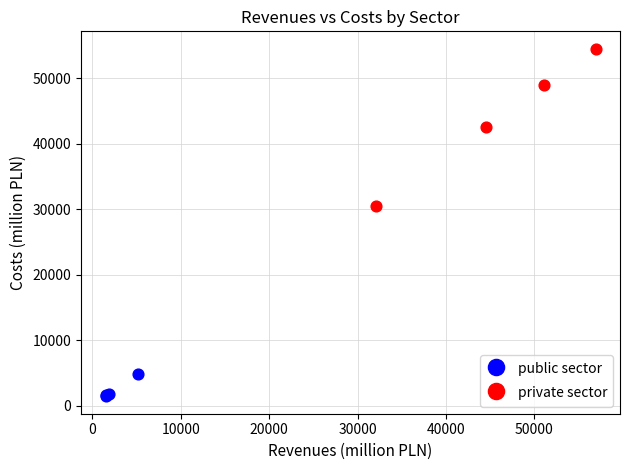

Which series contains the highest Y value?

private sector